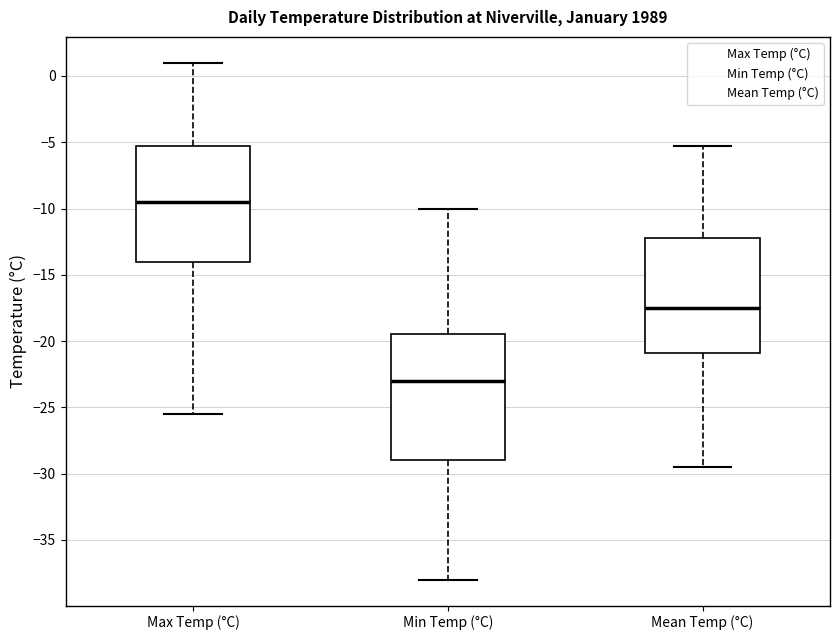

Reading left to right, transcribe this box plot: for each box, give where its median line is, the range the box spans, and where its two whiskers end, as read against the y-axis. The values are not printed on the chart, so give them approximately, as read against the axis.

Max Temp (°C): median -9.5, box -14.0 to -5.0, whiskers -25.5 to 1.0
Min Temp (°C): median -23.0, box -29.0 to -19.5, whiskers -38.0 to -10.0
Mean Temp (°C): median -17.5, box -21.0 to -12.0, whiskers -29.5 to -5.5